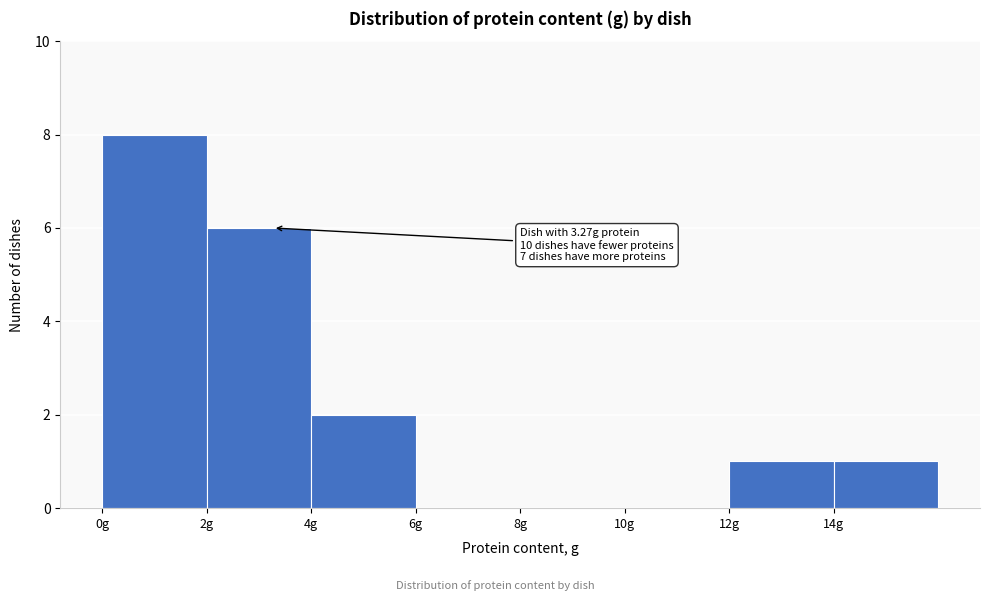

Over which range of the x-axis is the bar tallest?

0 to 2